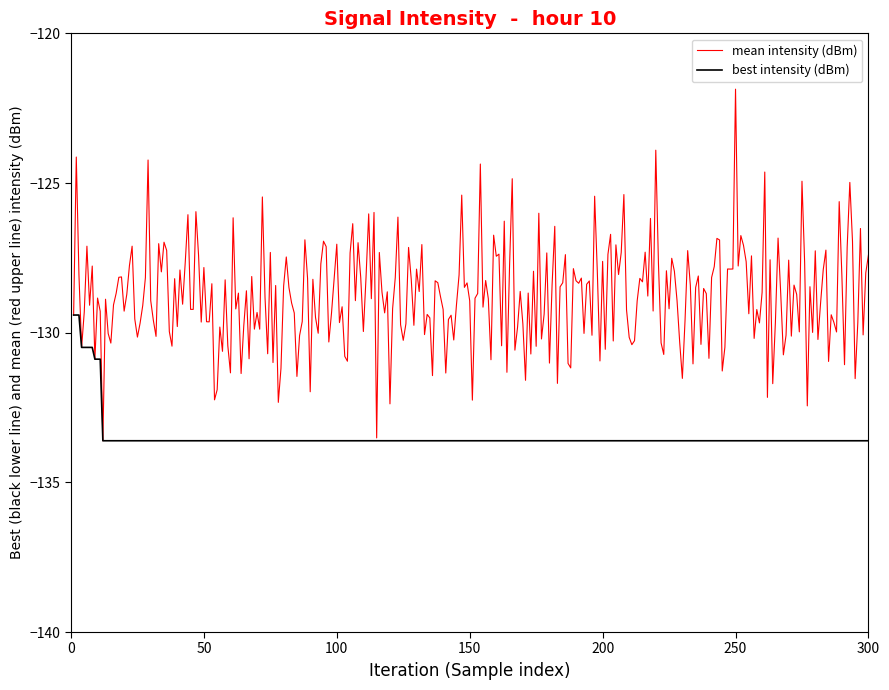

Which series has the largest total across all categories?

mean intensity (dBm)